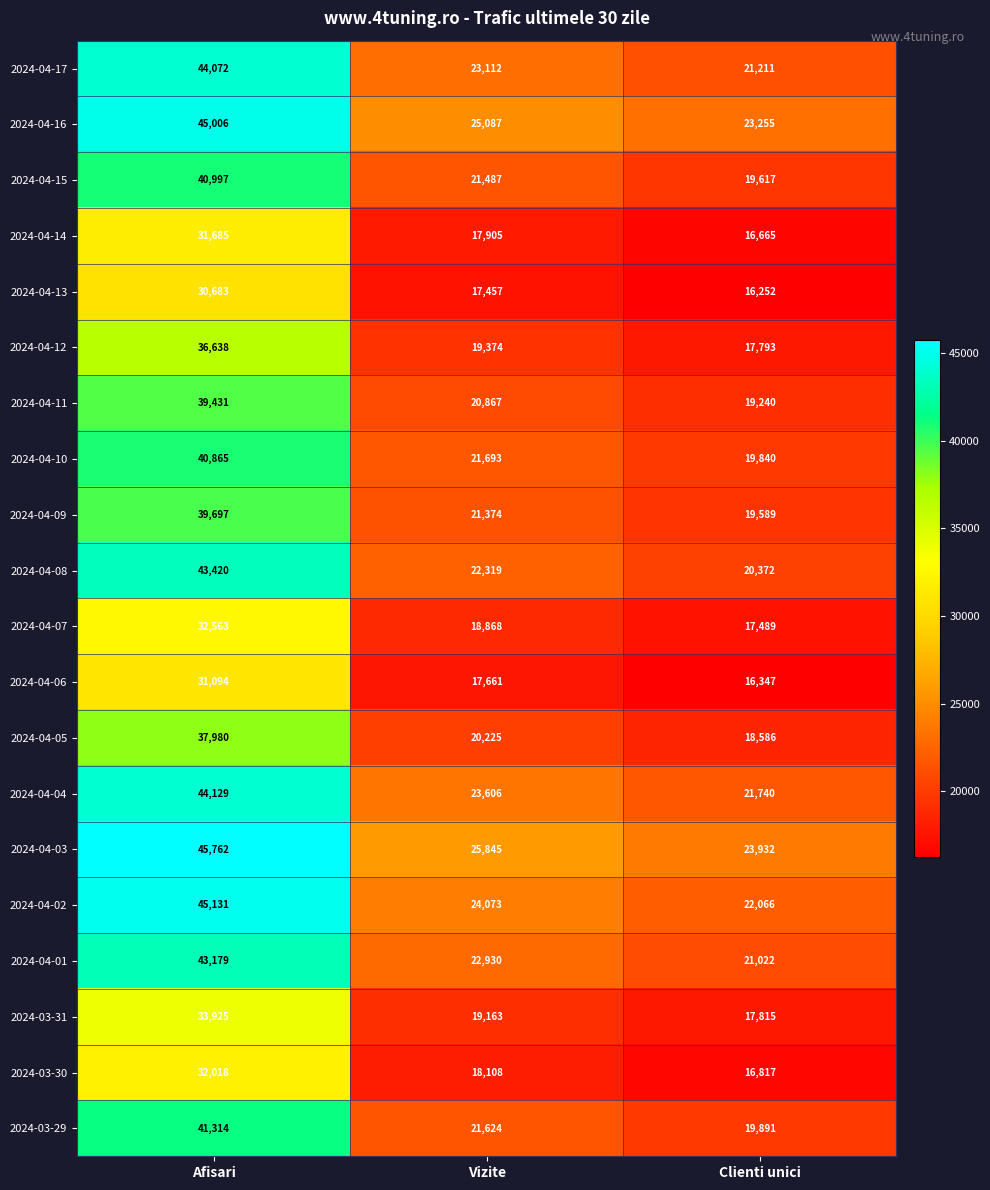

At which category does the chart reach its peak across all series?

Afisari